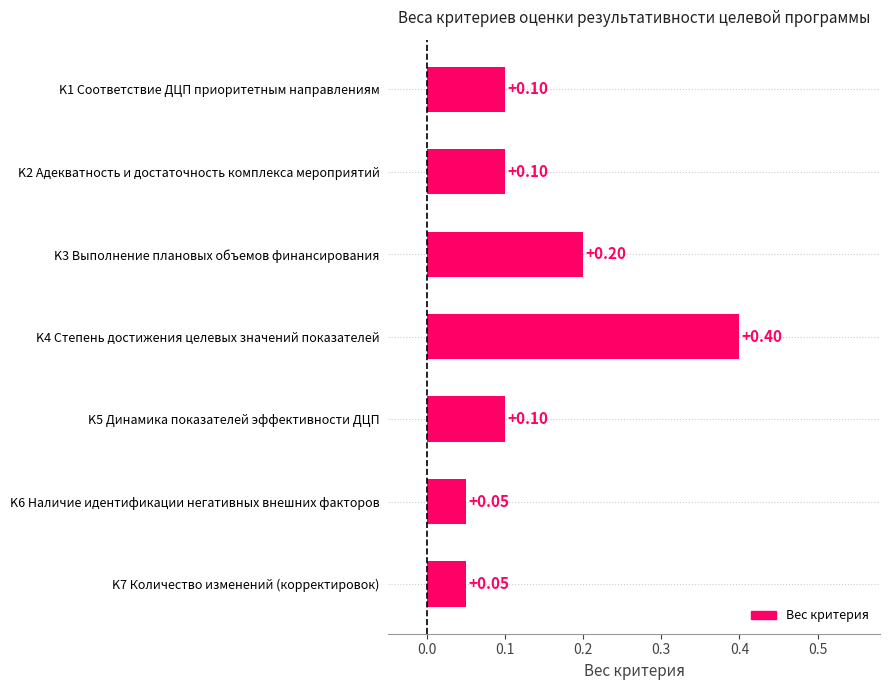

What is the sum of all values?

1.0